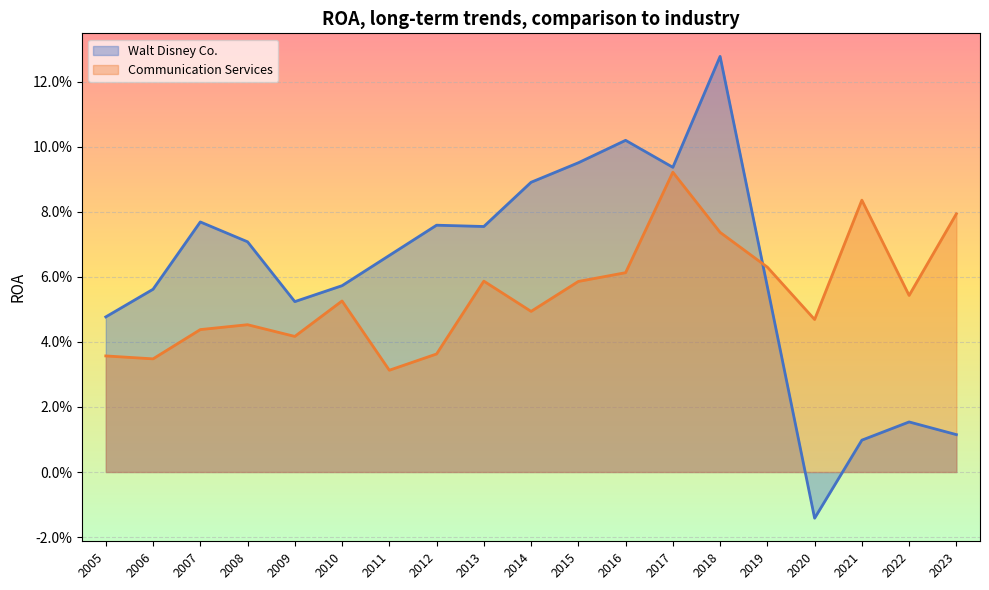

Between 2023 and 2008, which series saw the biggest shift?

Walt Disney Co.